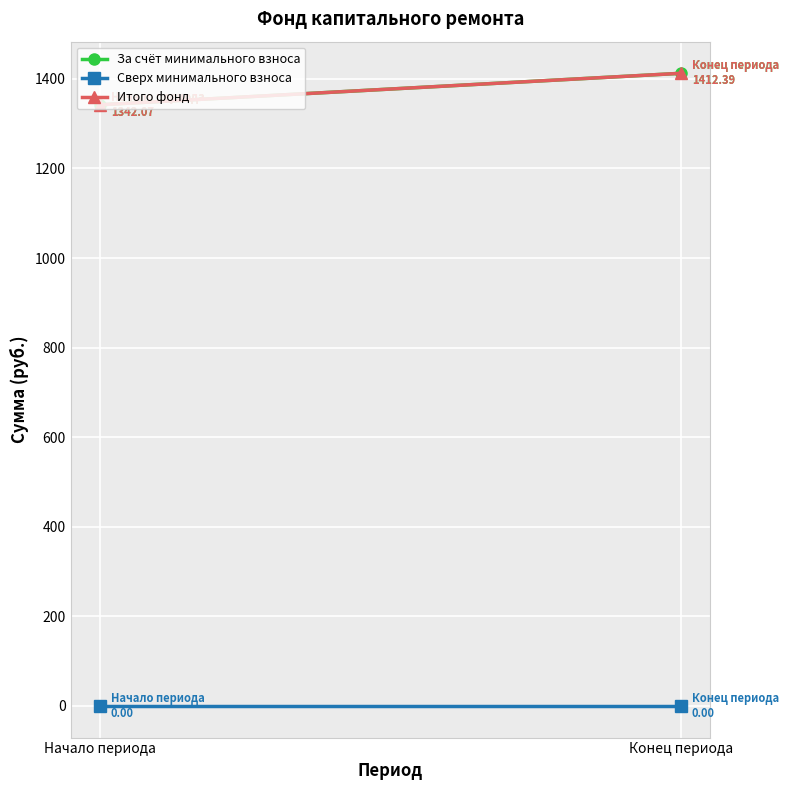

What is the total value across all series at Начало периода?

2684.1